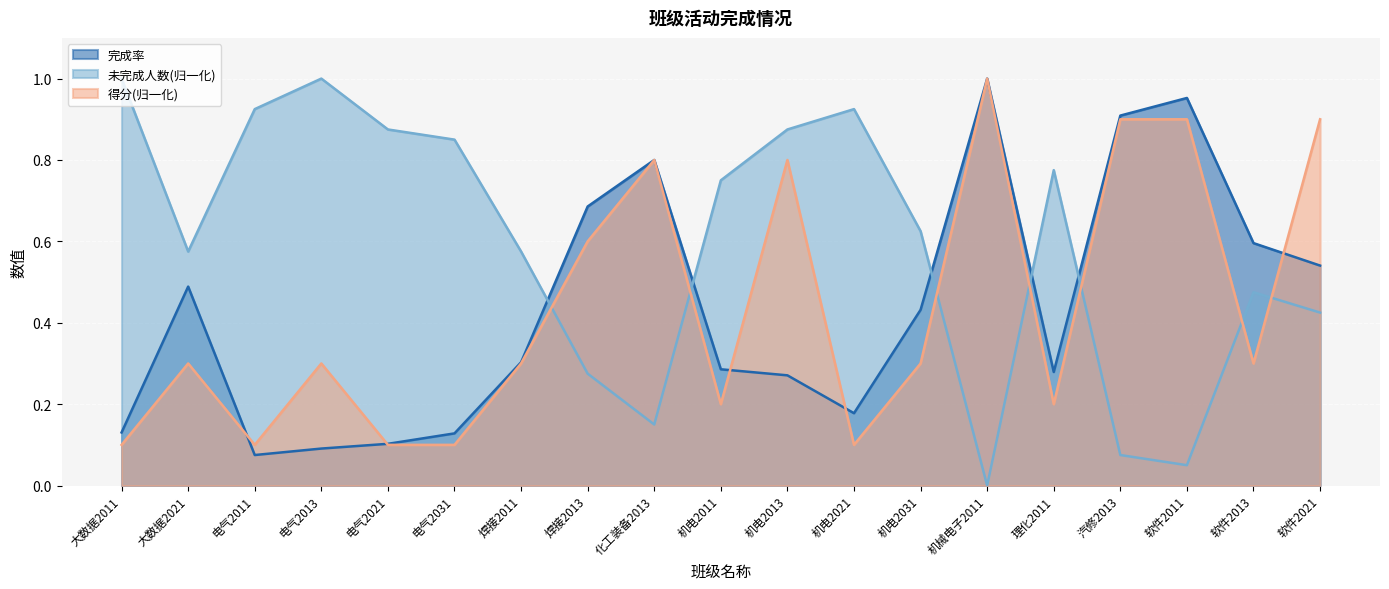

Where is 完成率 nearest to the value 0?

电气2011